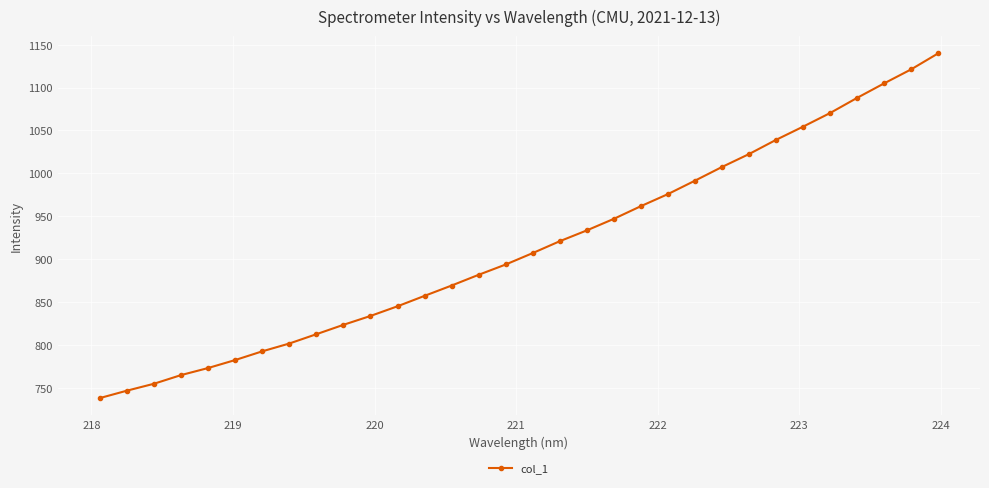

What is the average value?

914.4